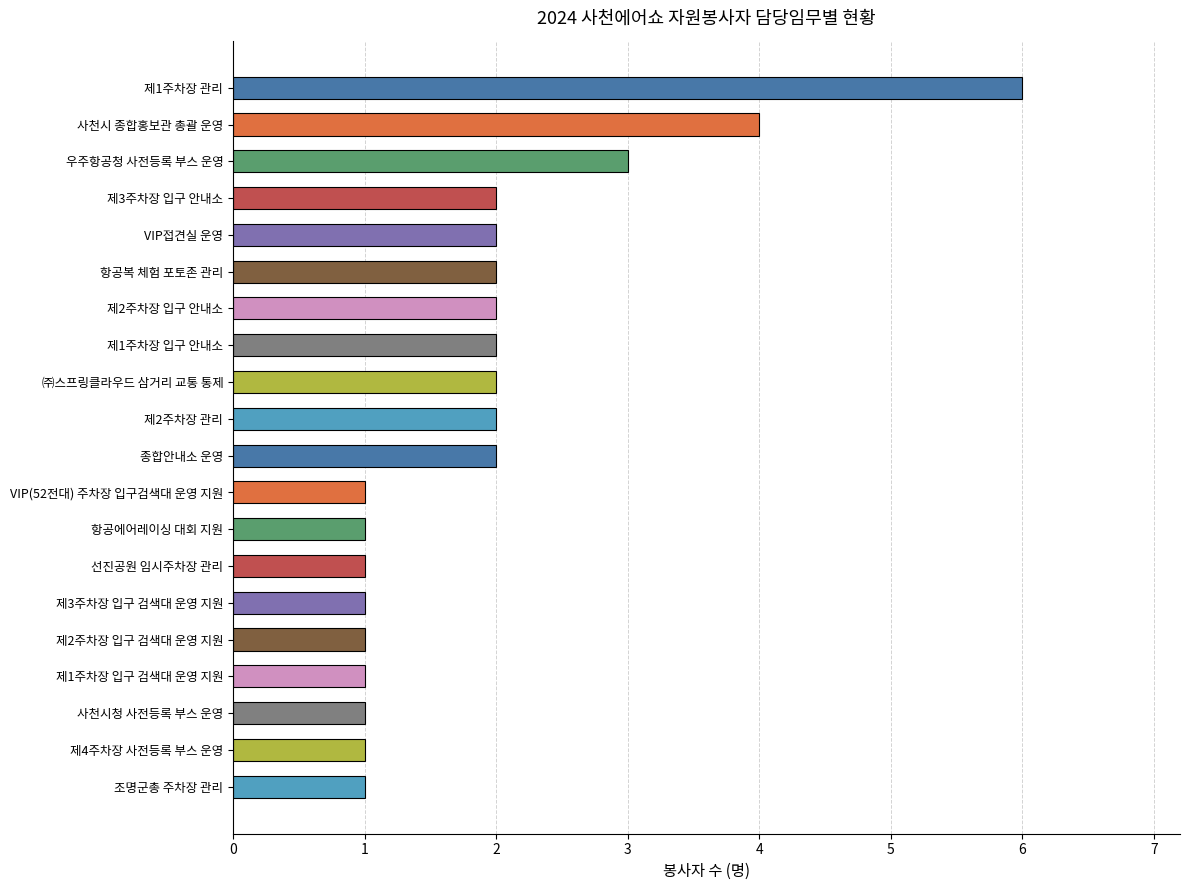

True or false: the data shows 0 at 제2주차장 입구 검색대 운영 지원.

False